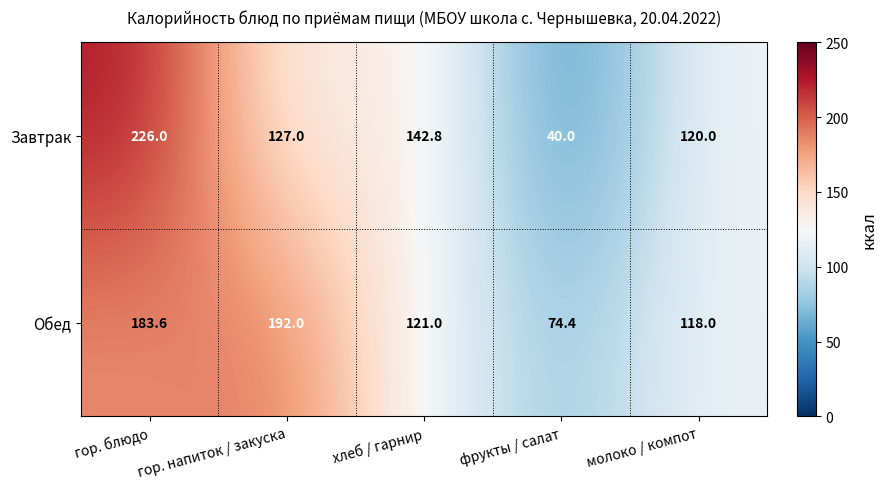

At which label does Обед first exceed 121?

гор. блюдо